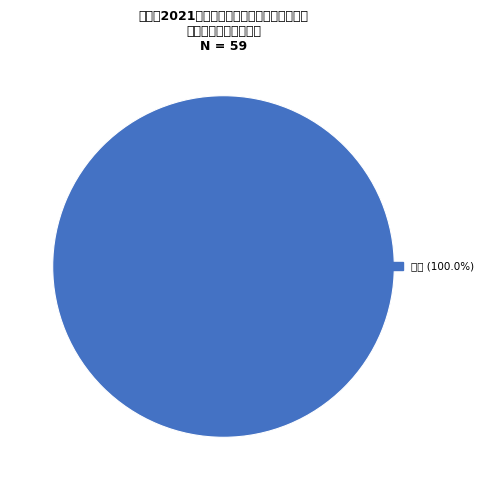

Does any single category account for the majority?

Yes